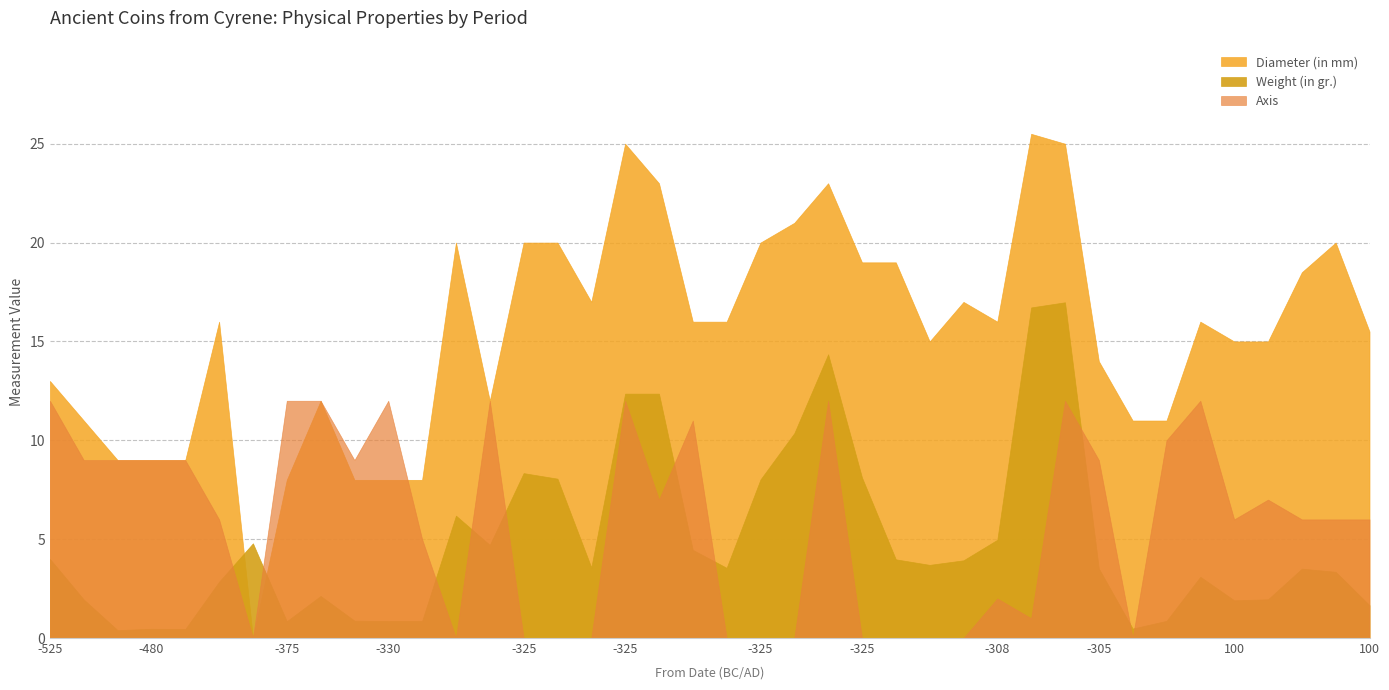

Between -325 and 100, which is larger?

-325